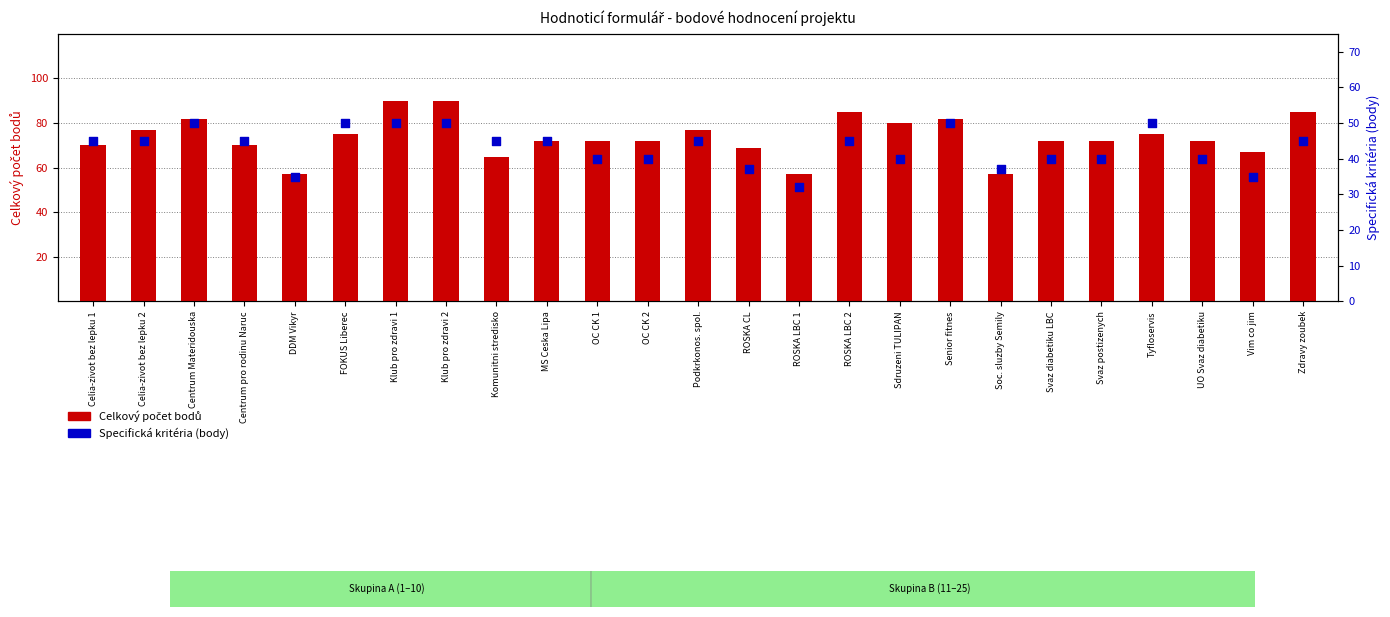

What is the total value across all series at Zdravy zoubek?

130